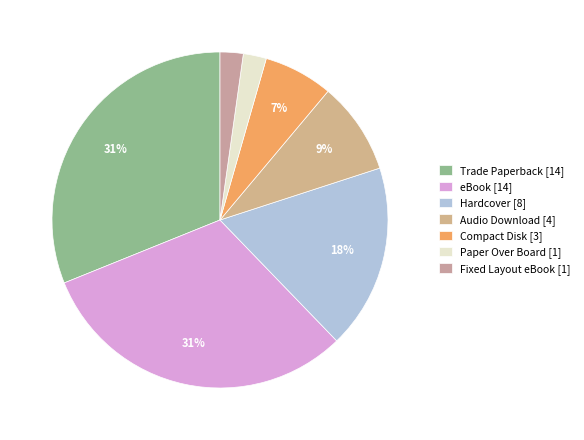

How many segments does this pie chart have?

7